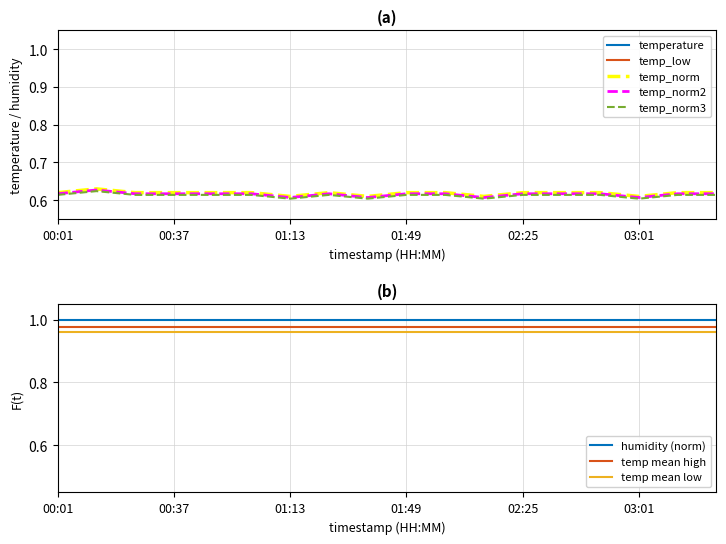

The temp_norm series shows 0.2 at 01:13. True or false?

False